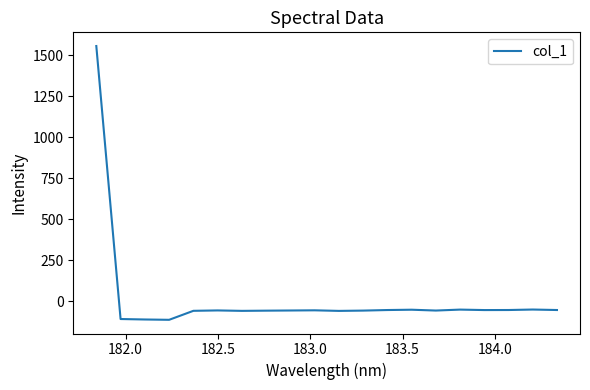

What is the smallest value displayed?

-112.2